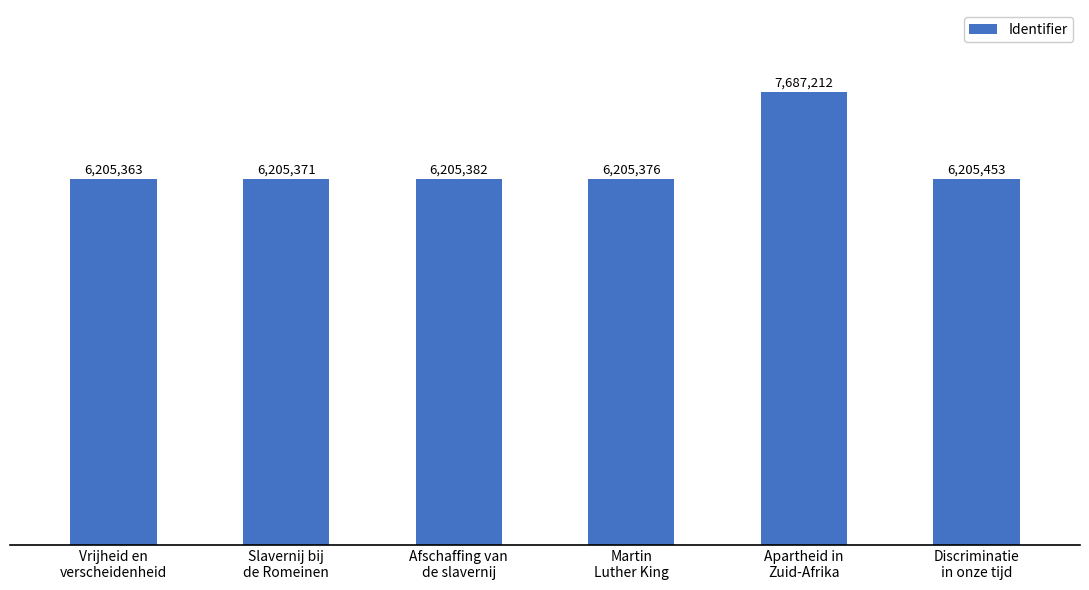

Does the chart contain any negative values?

No